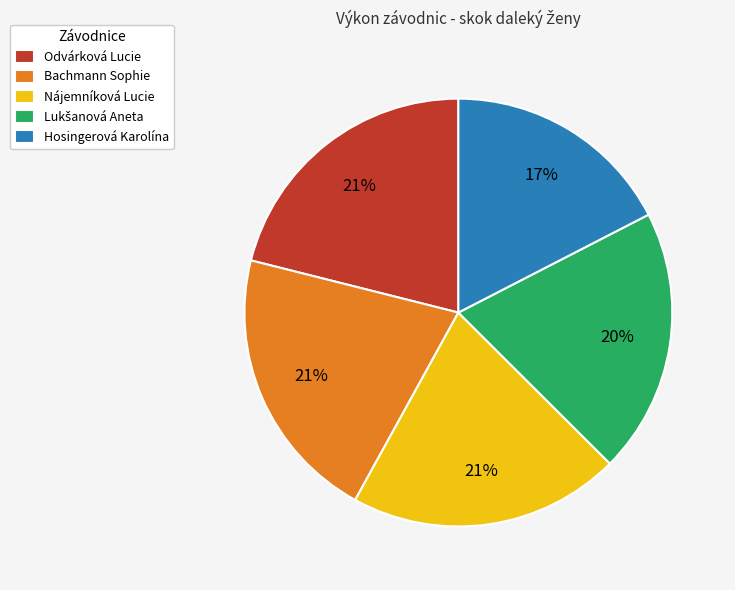

Does any single category account for the majority?

No